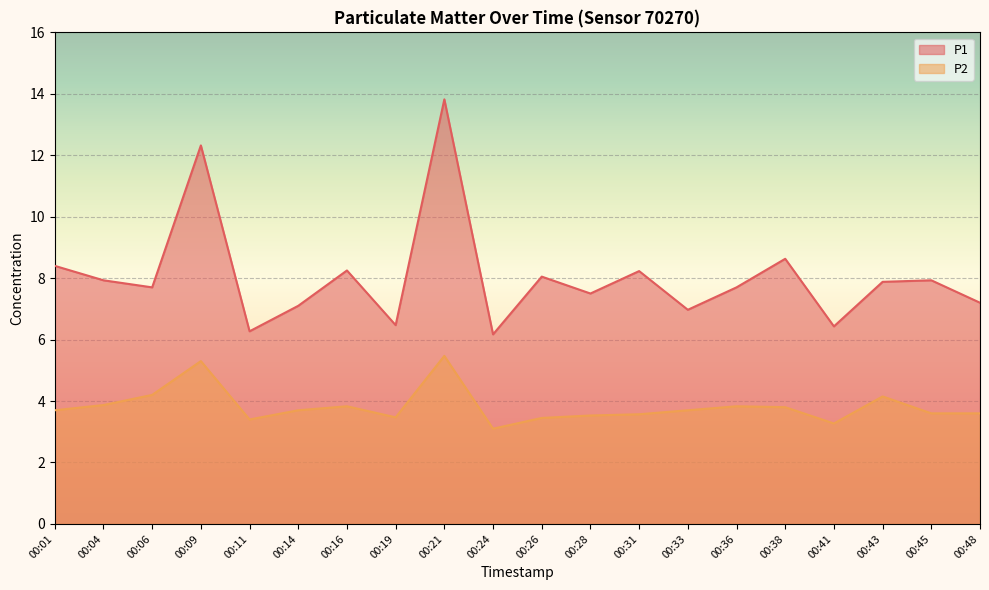

Where is the first local maximum for P1?

00:09